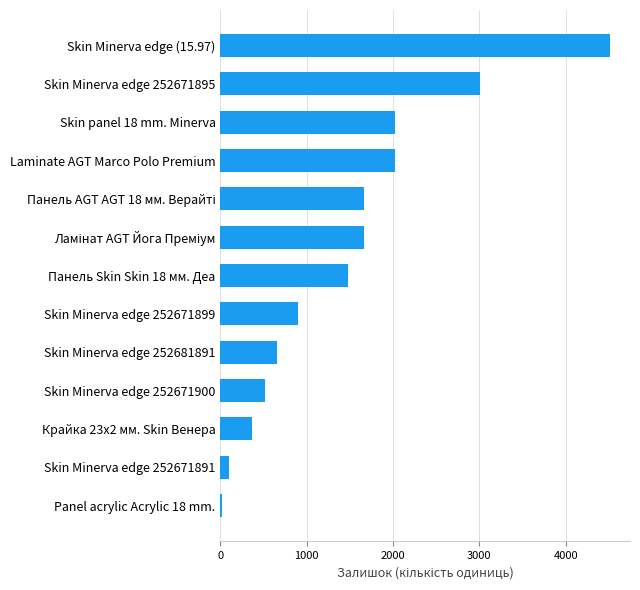

What is the change in value from Skin Minerva edge 252681891 to Skin Minerva edge 252671900?

-147